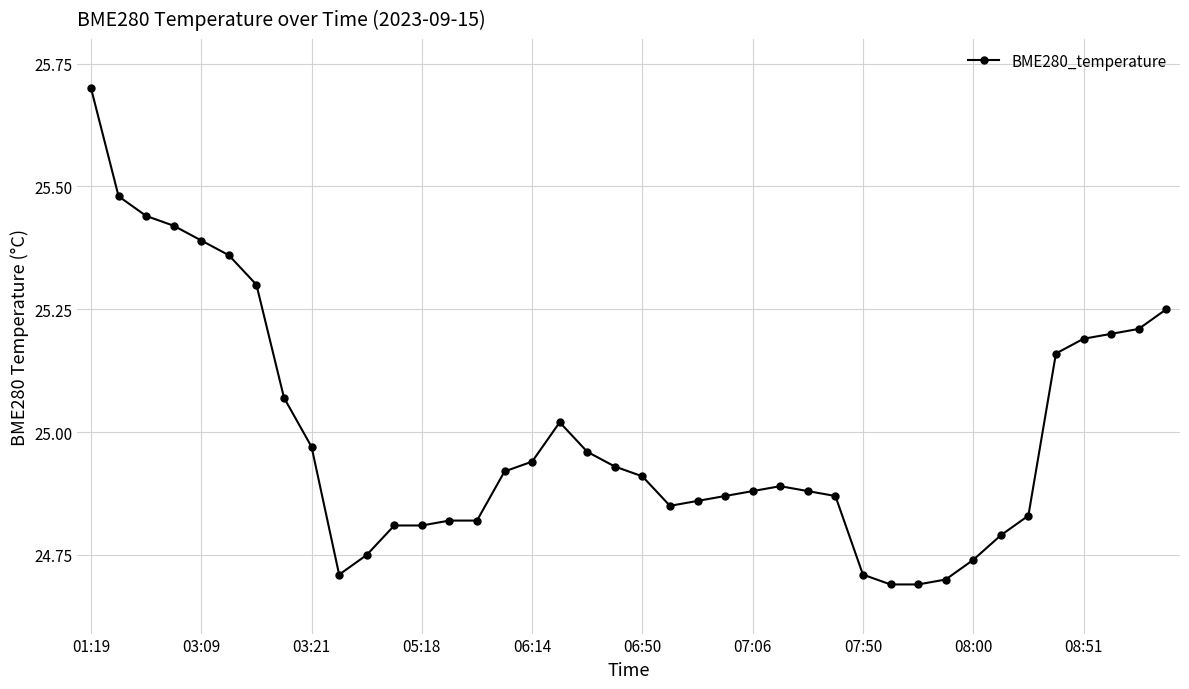

How many lines are shown in the chart?

1